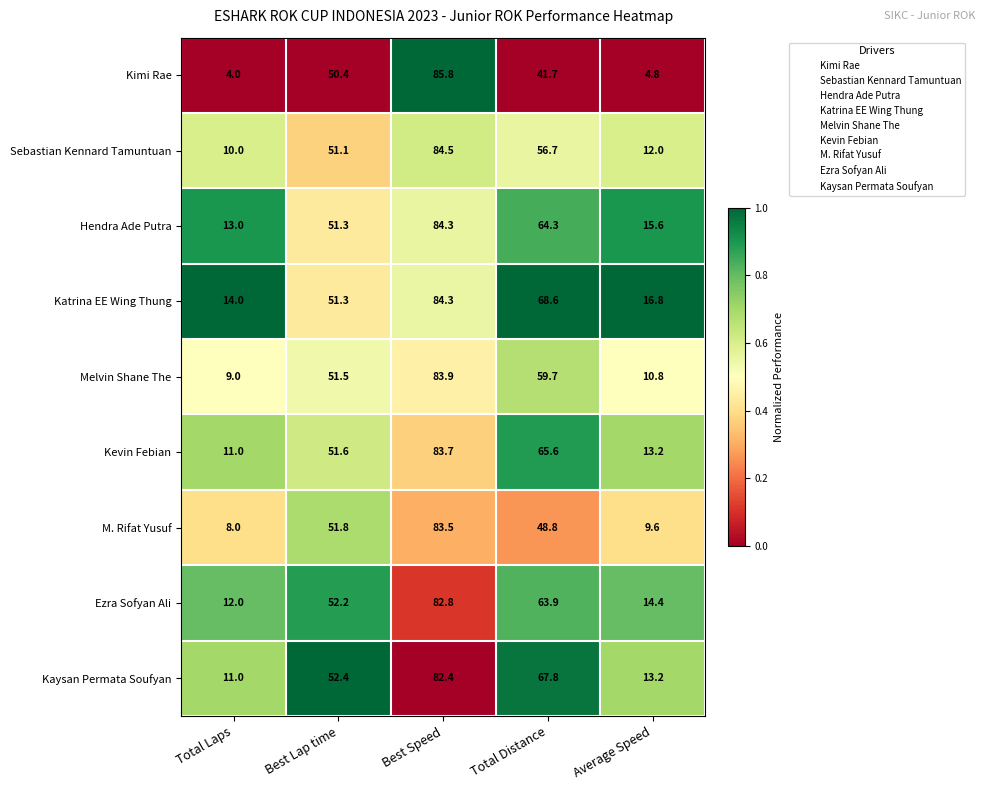

Rank the categories by Kevin Febian value from lowest to highest.

Total Laps, Average Speed, Best Lap time, Total Distance, Best Speed